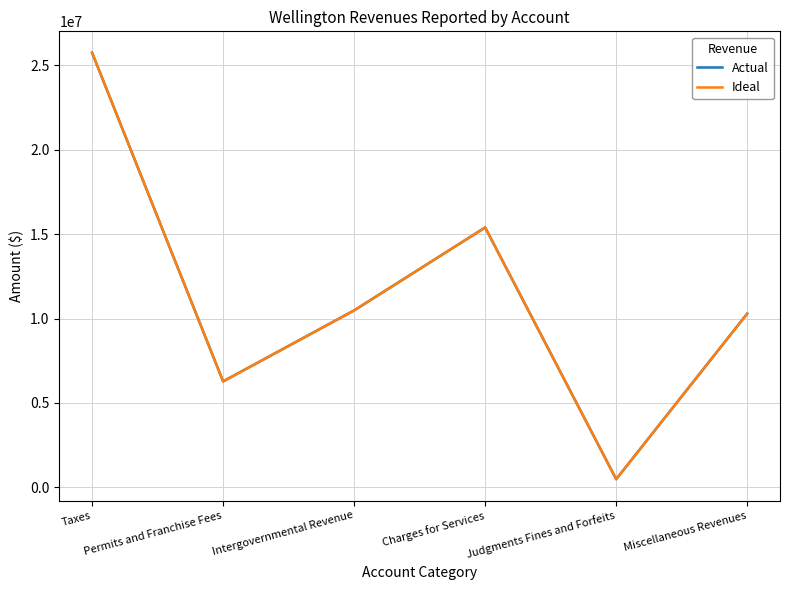

What is the smallest value displayed?

483828